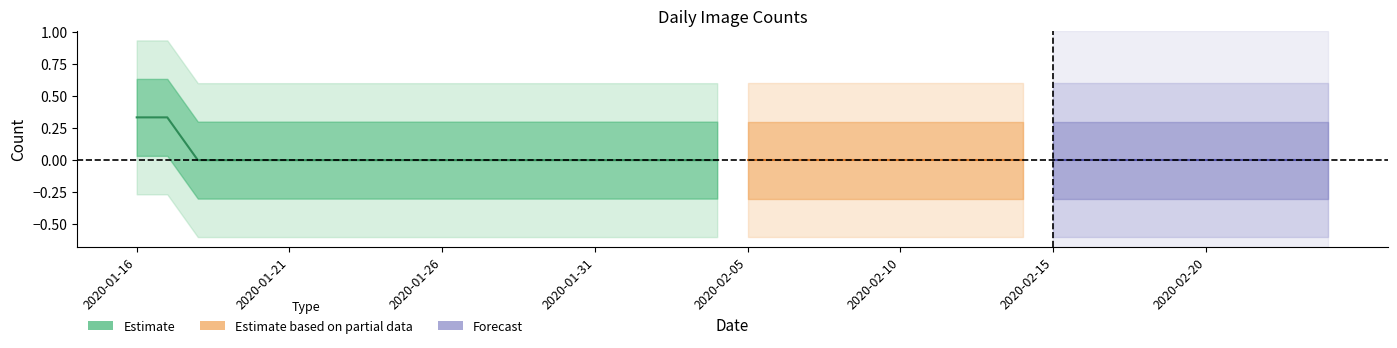

True or false: the data has more than 1 interior local peaks.

False